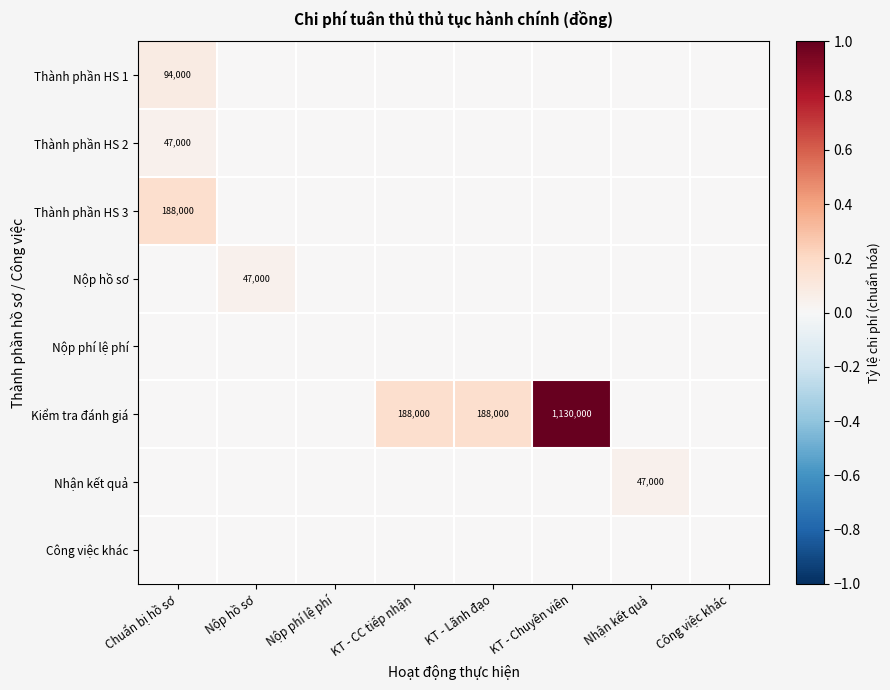

Which series has the widest spread of values?

Kiểm tra đánh giá